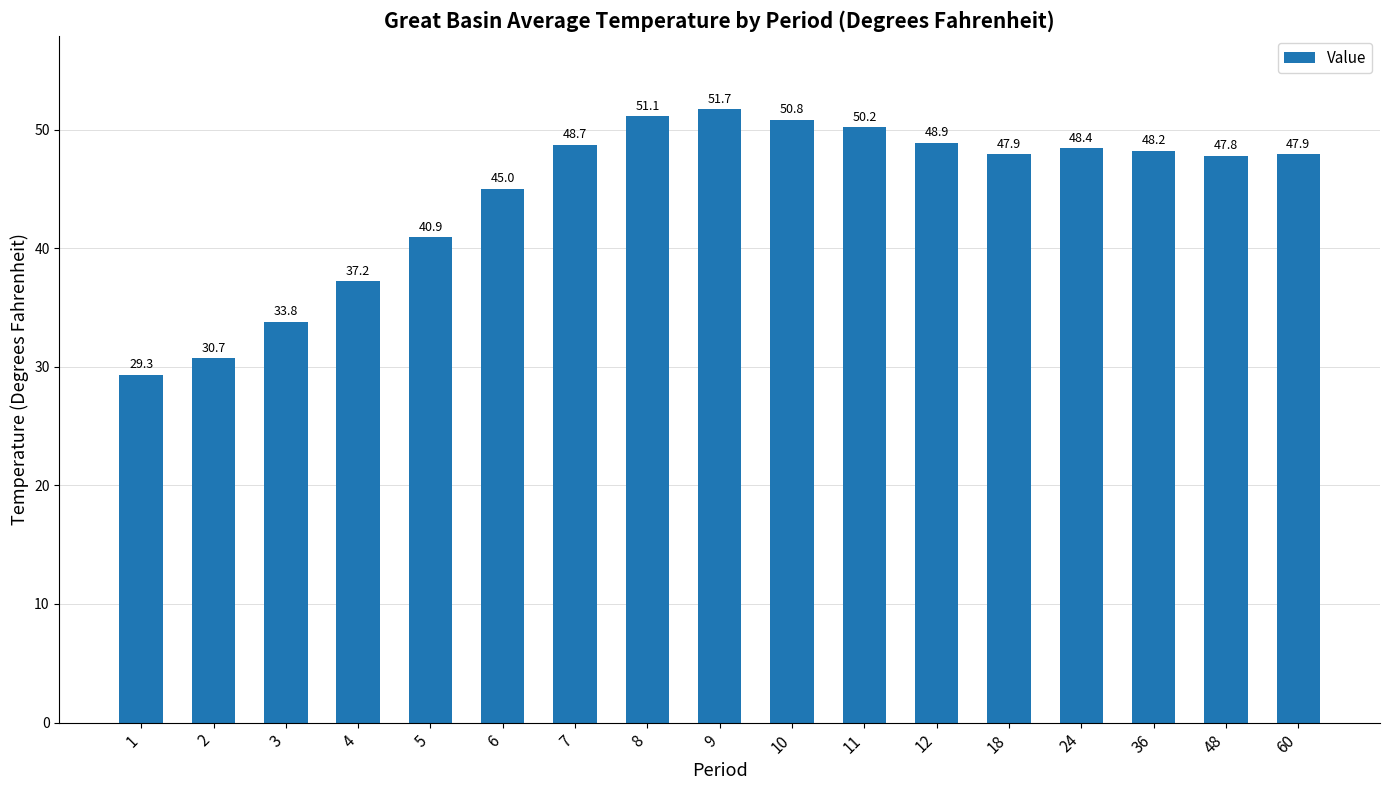

The value at 11 is 31.5. True or false?

False